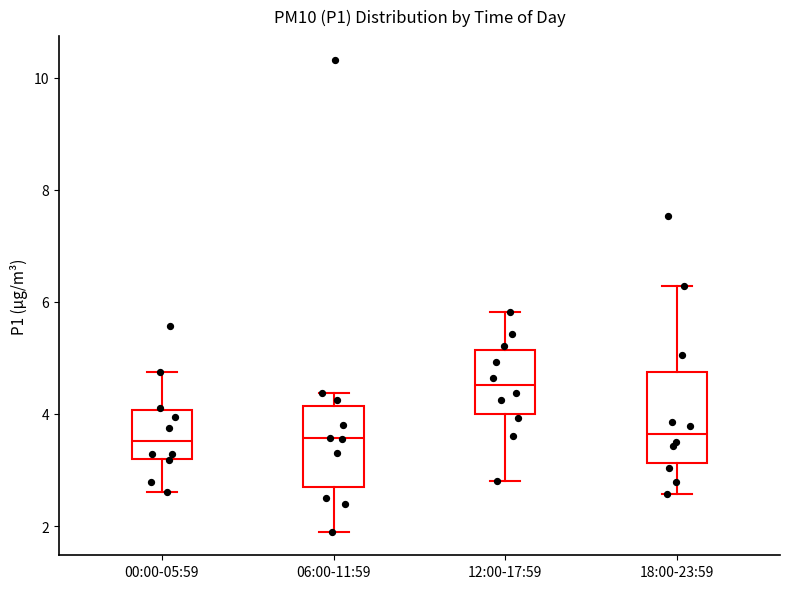

Where is the upper edge of the box for 06:00-11:59 on the y-axis? The values are not printed on the chart, so give them approximately, as read against the axis.

4.2